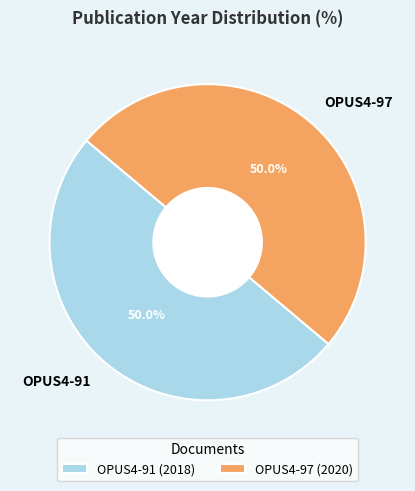

True or false: OPUS4-91 accounts for 44% of the total.

False